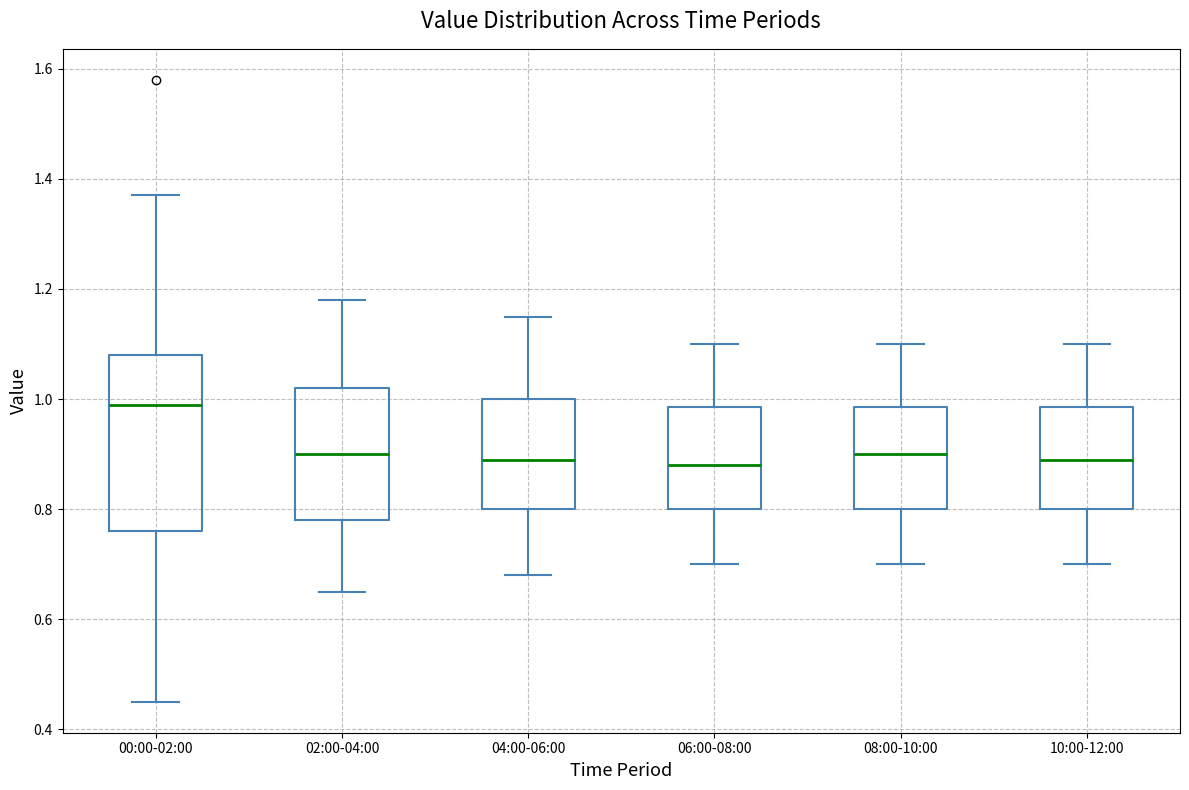

Which box's median line is the highest?

00:00-02:00